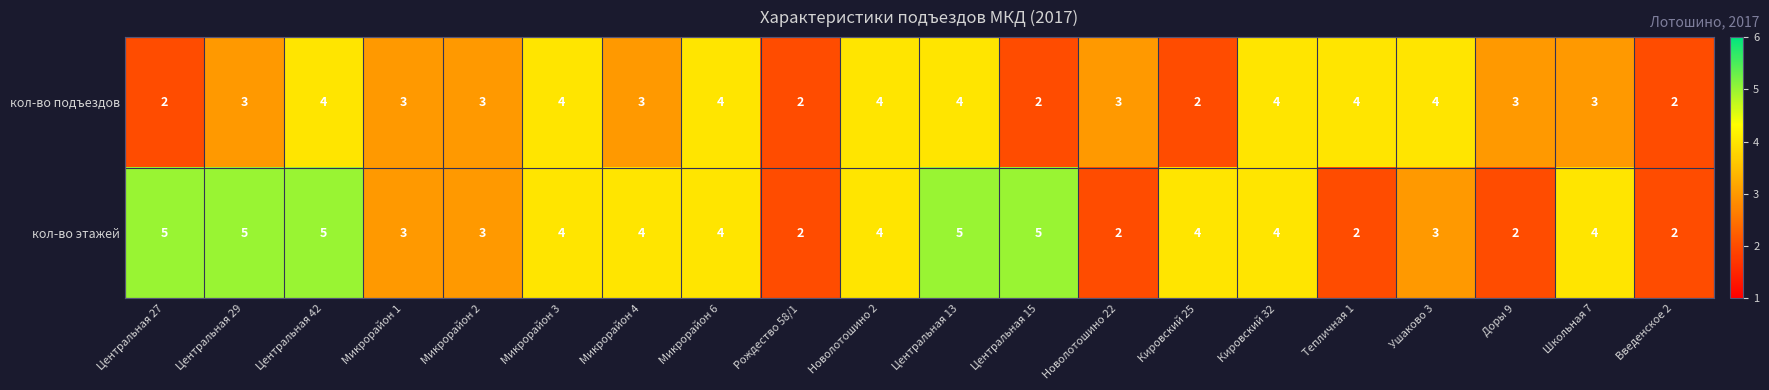

What is the maximum value shown in the chart?

5